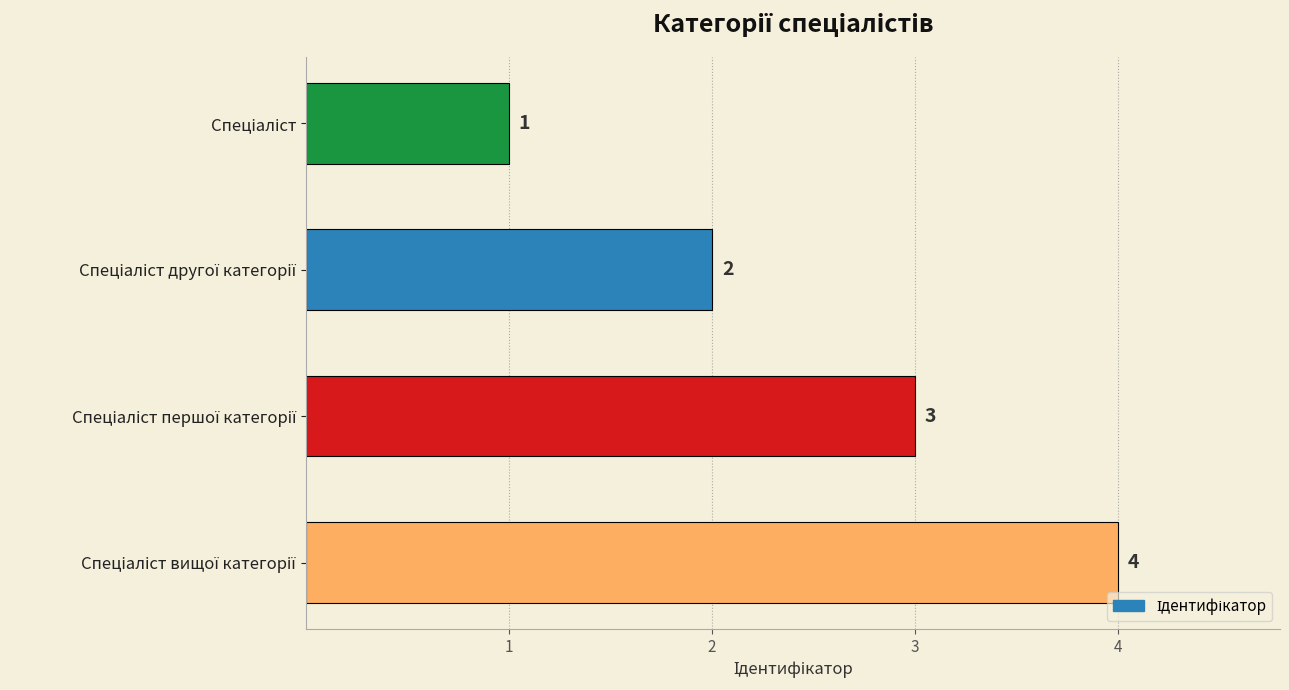

What is the difference between the maximum and minimum values?

3